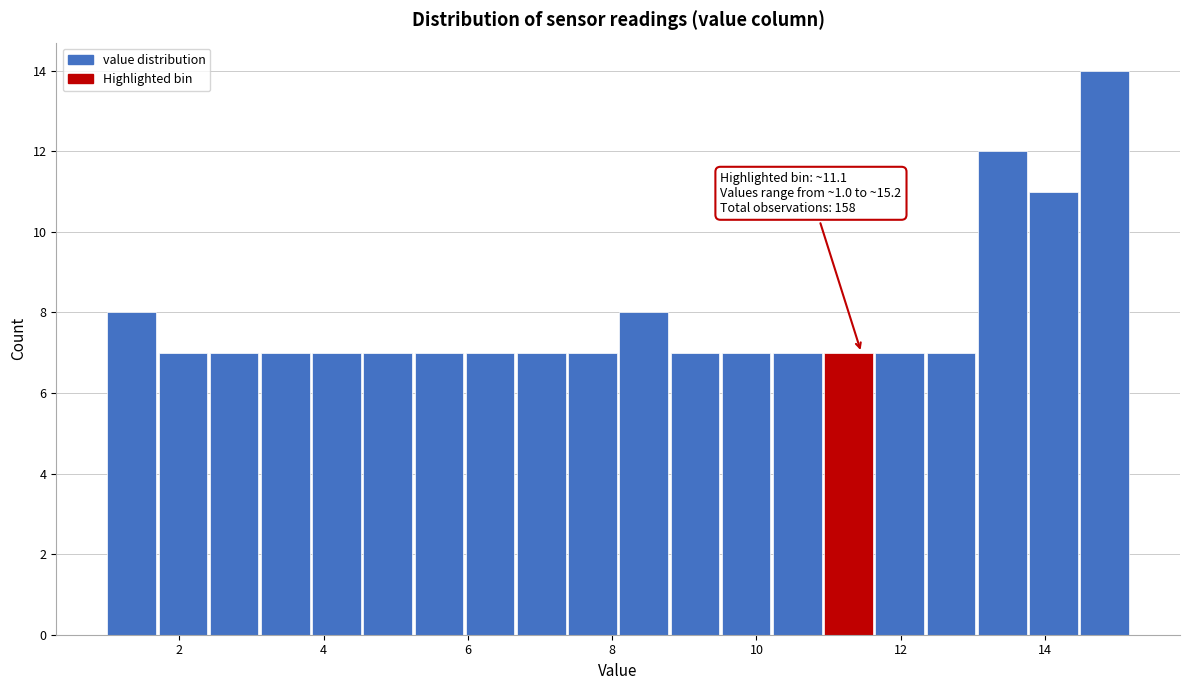

Read against the x-axis, roughly where is the centre of the tallest bar?

14.8